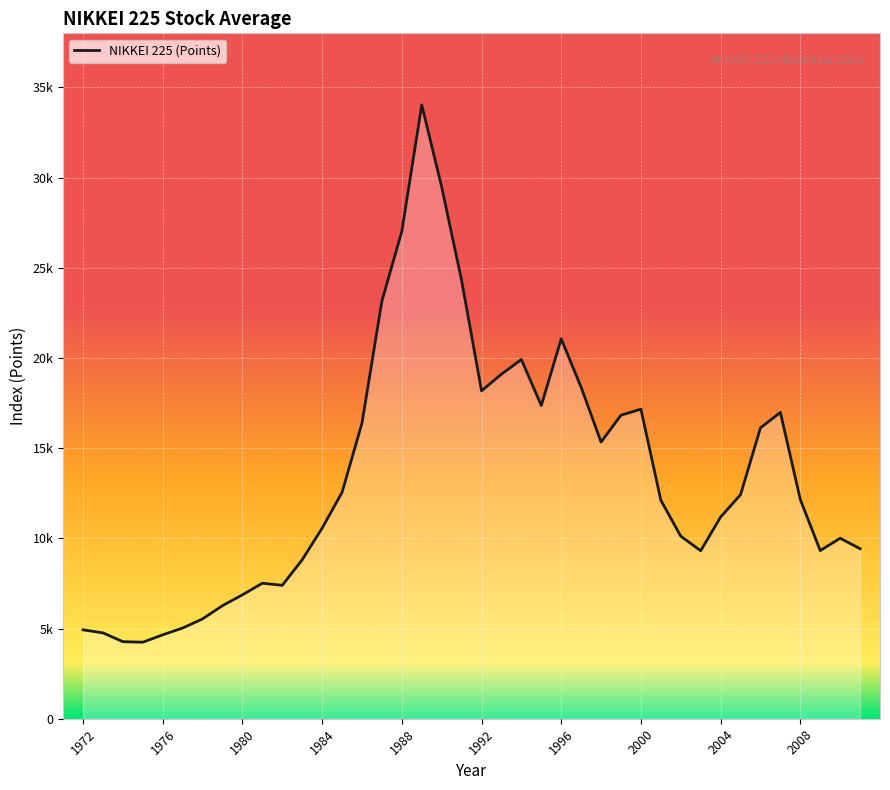

Is this an area chart (filled region under the line)?

Yes